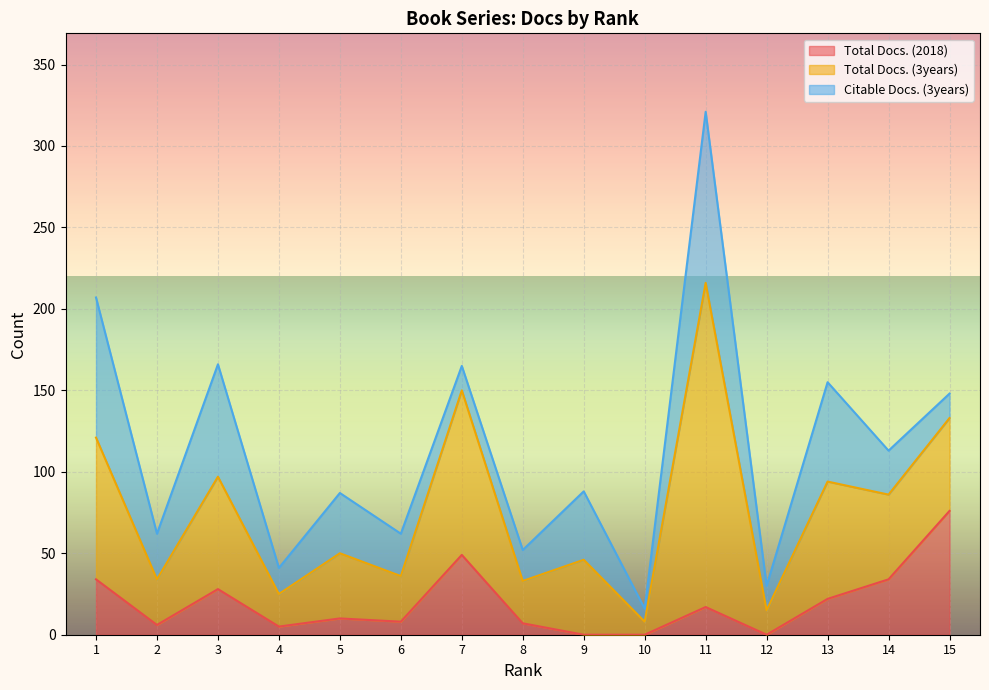

True or false: Total Docs. (3years) and Citable Docs. (3years) intersect in this chart.

False